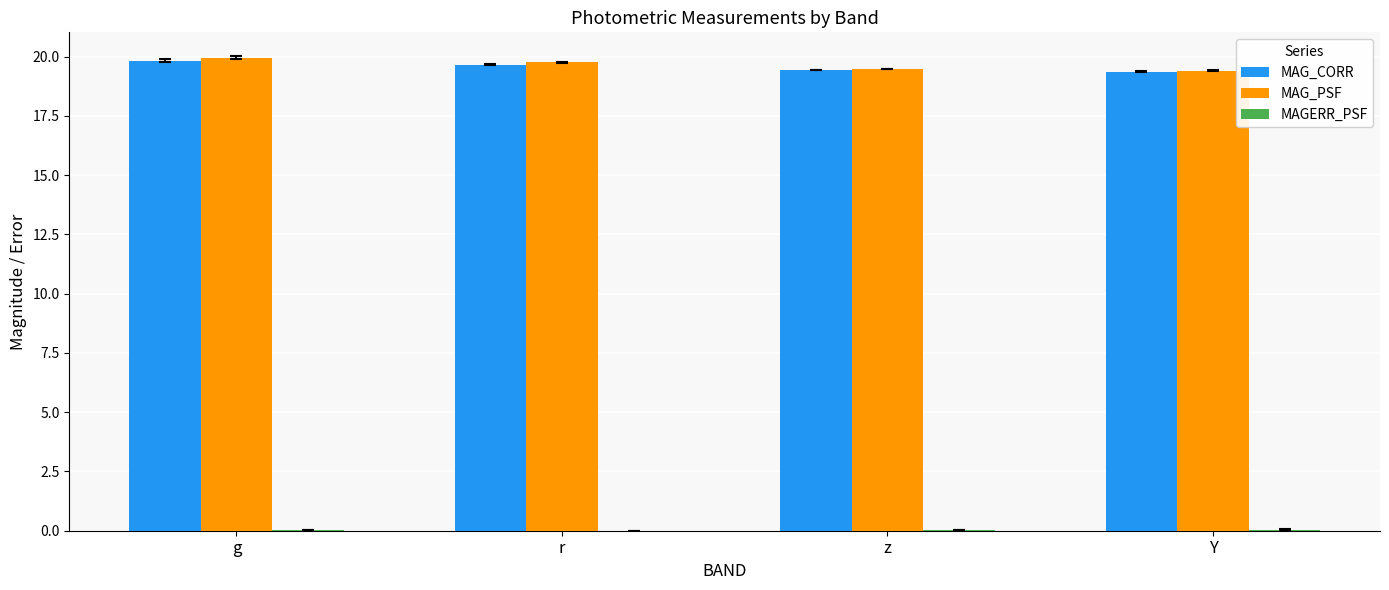

Which label corresponds to the largest value in the chart?

g